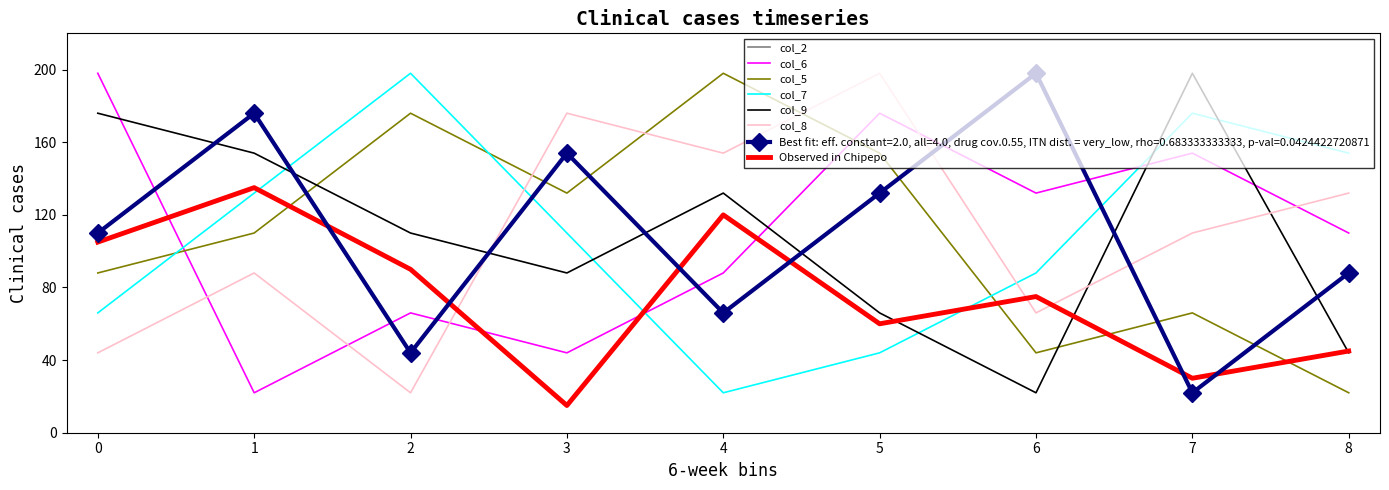

What is the sum of all col_2 values?

990